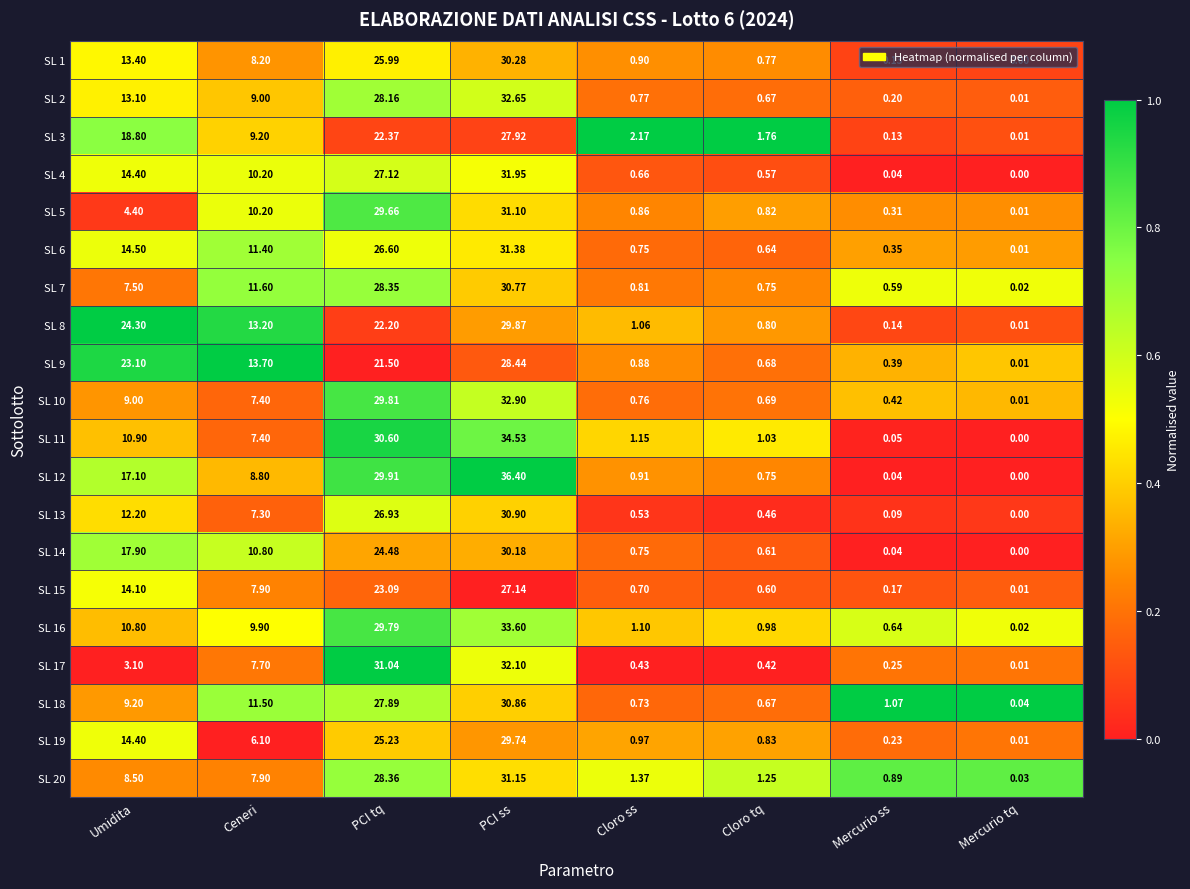

How many series are shown in this chart?

20